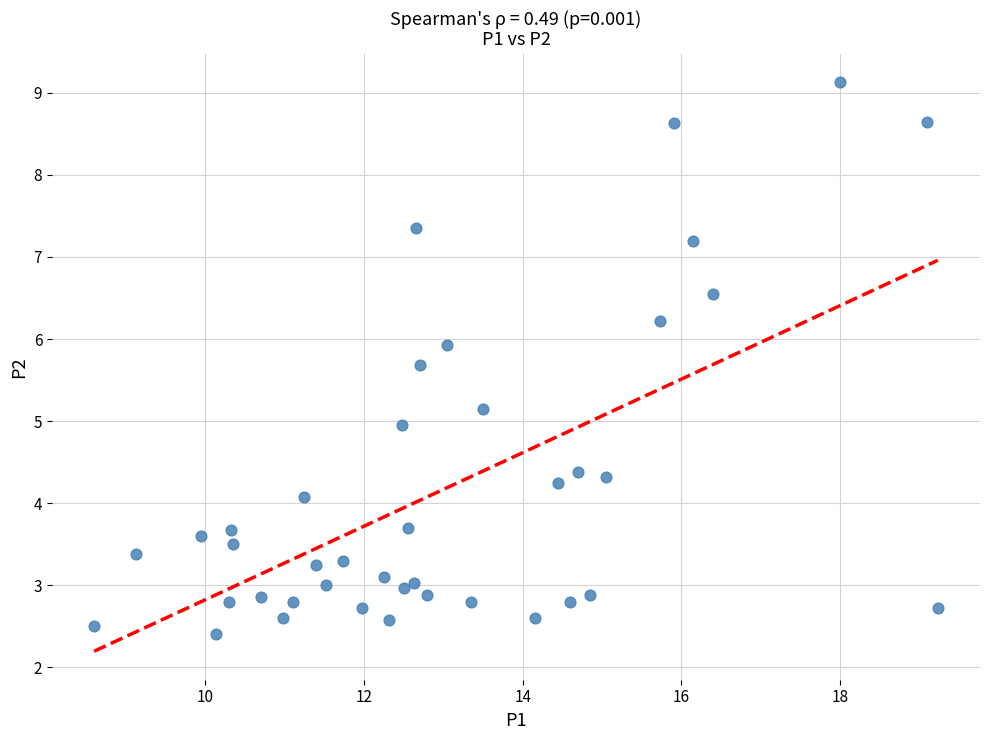

What is the range of Y values (max minus min)?

6.7